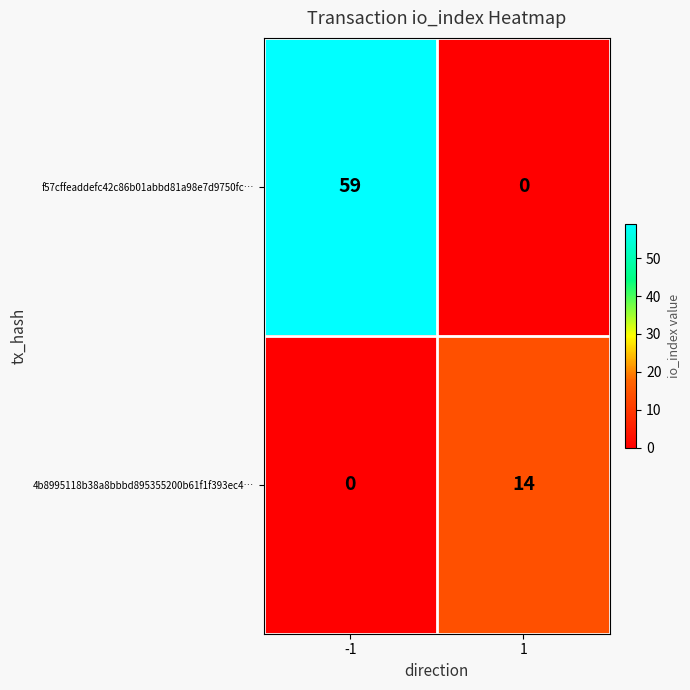

At which category is the sum across all series the highest?

-1